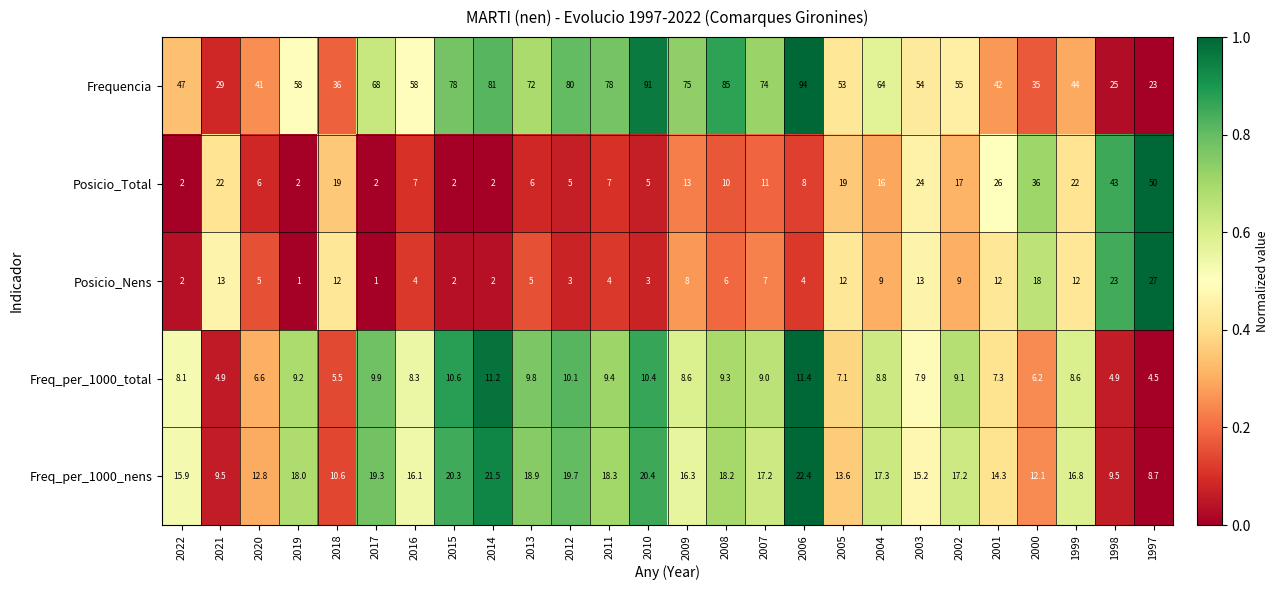

Is it true that Frequencia equals 74.3 at 2022?

False